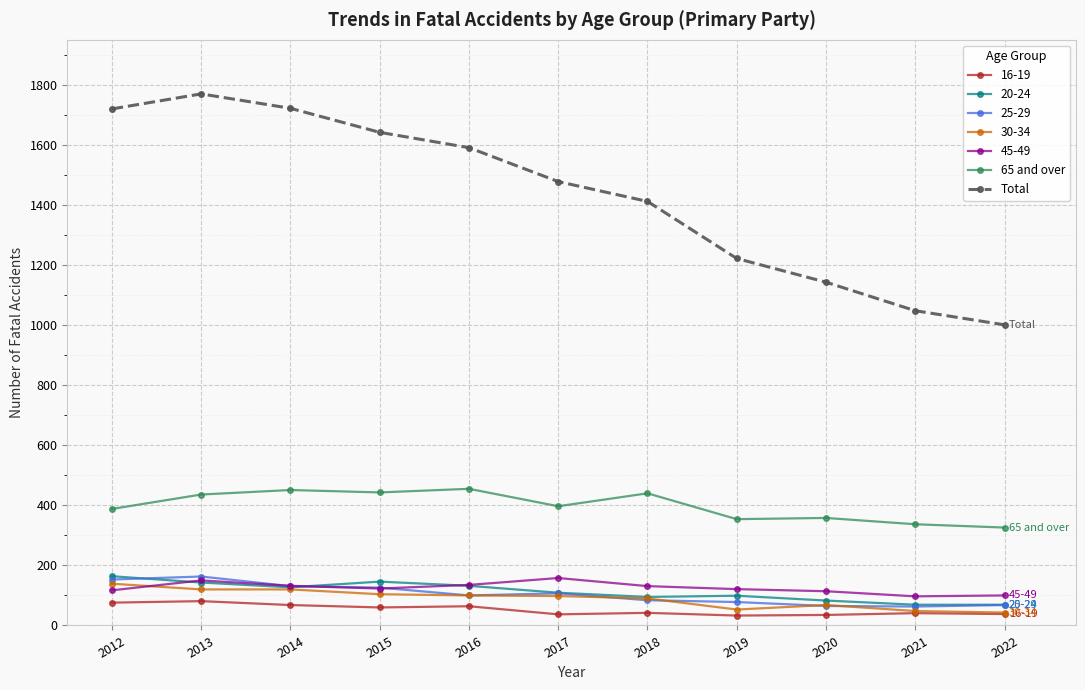

True or false: Total and 65 and over cross at least once.

False